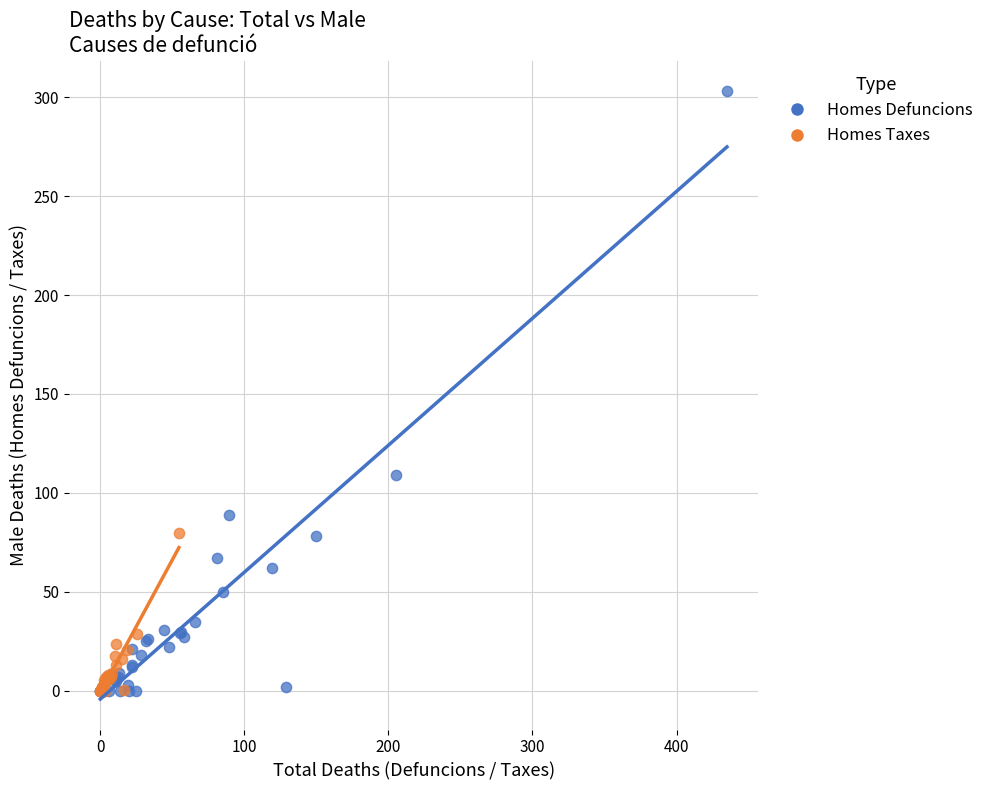

Which series reaches the maximum Y coordinate?

Homes Defuncions